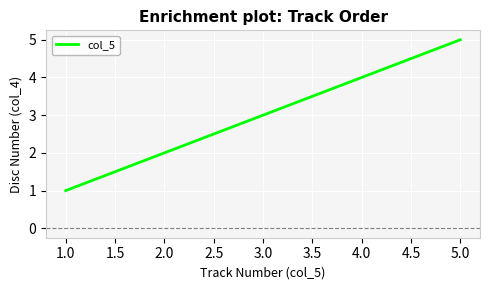

Count the number of data series in this chart.

1